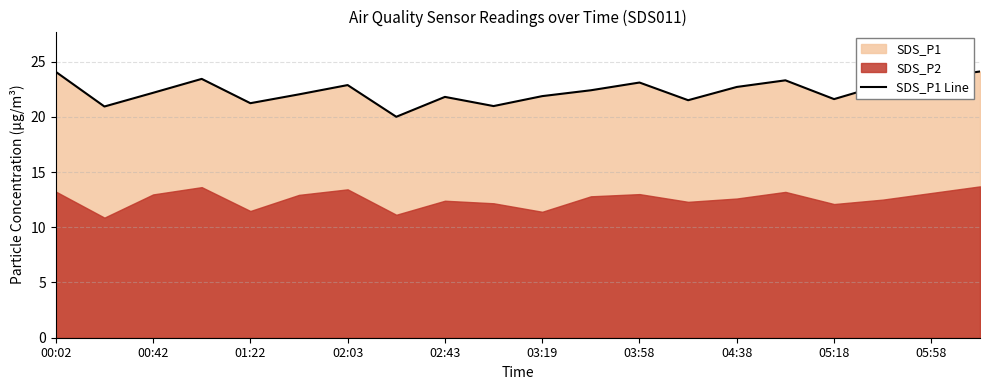

How many data points does each series have?

20